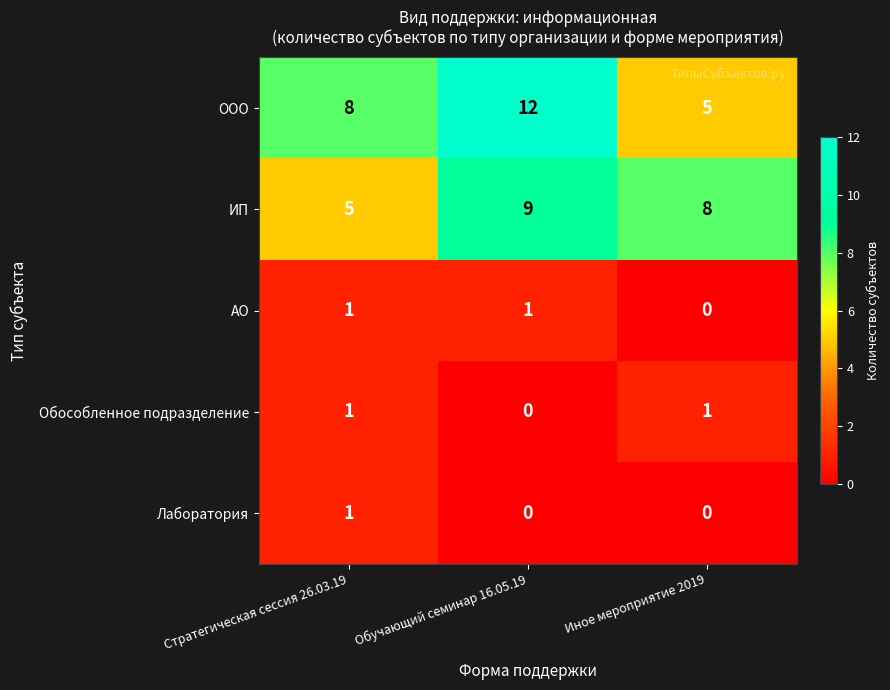

What is the difference between the ИП values at Иное мероприятие 2019 and Стратегическая сессия 26.03.19?

3